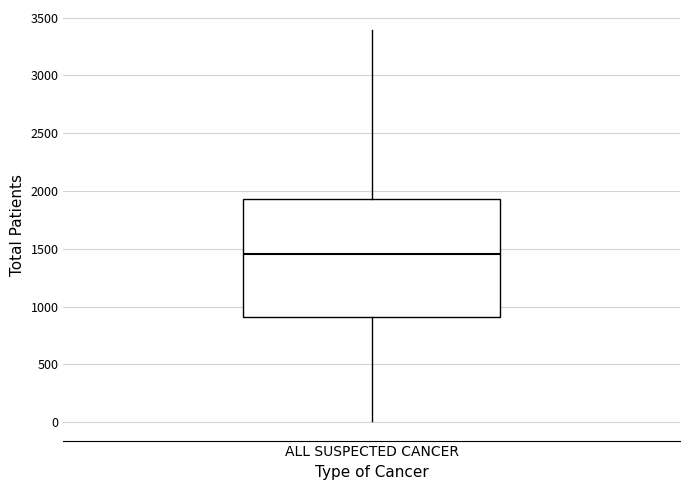

Read this box plot against the y-axis: the position of the median line, the range covered by the box, and the ends of both whiskers. The values are not printed on the chart, so give them approximately, as read against the axis.

median 1450, box 900 to 1950, whiskers 0 to 3400